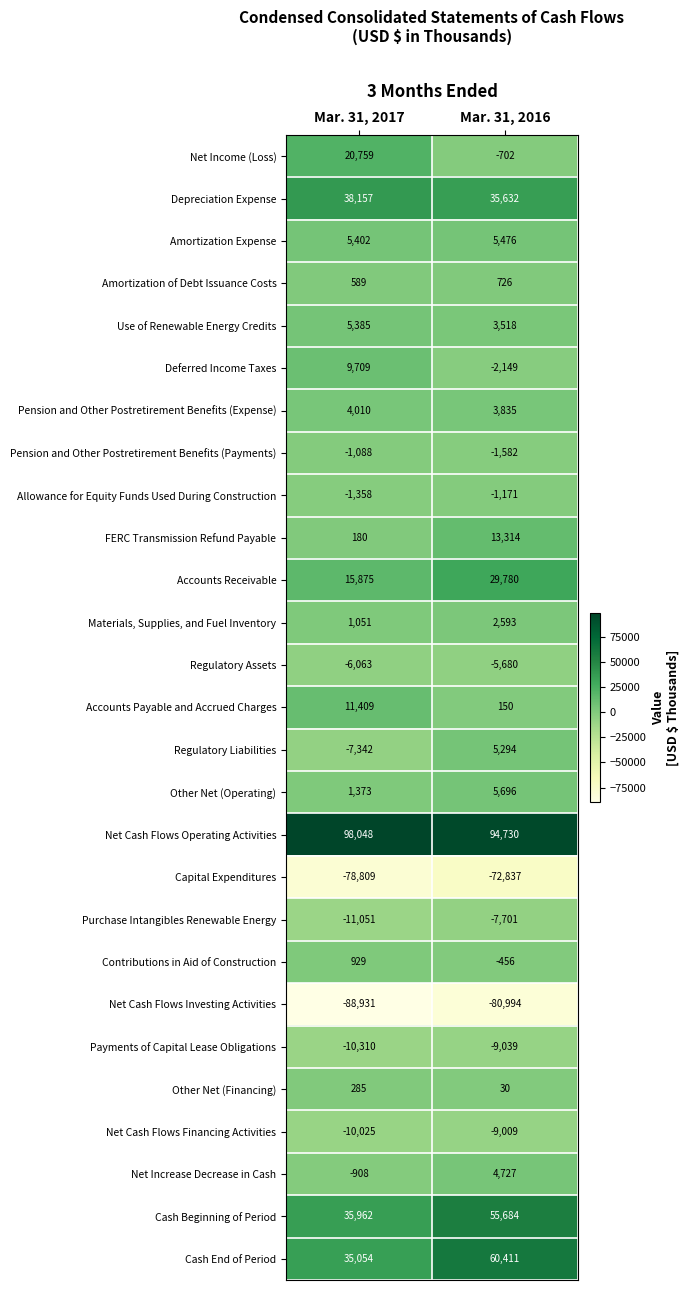

What is the minimum value for Materials, Supplies, and Fuel Inventory?

1051